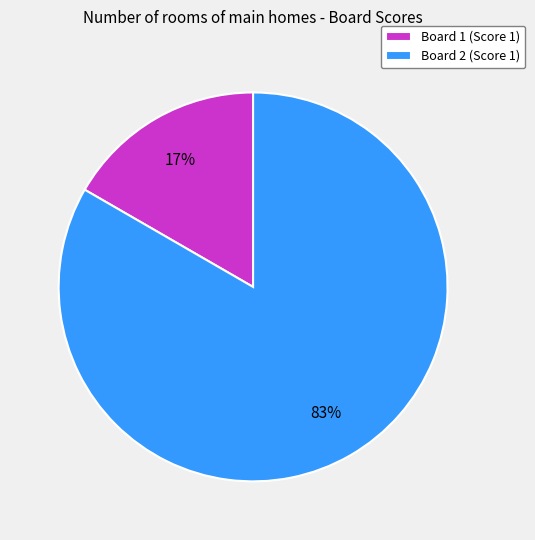

Which slice is the largest?

Board 2